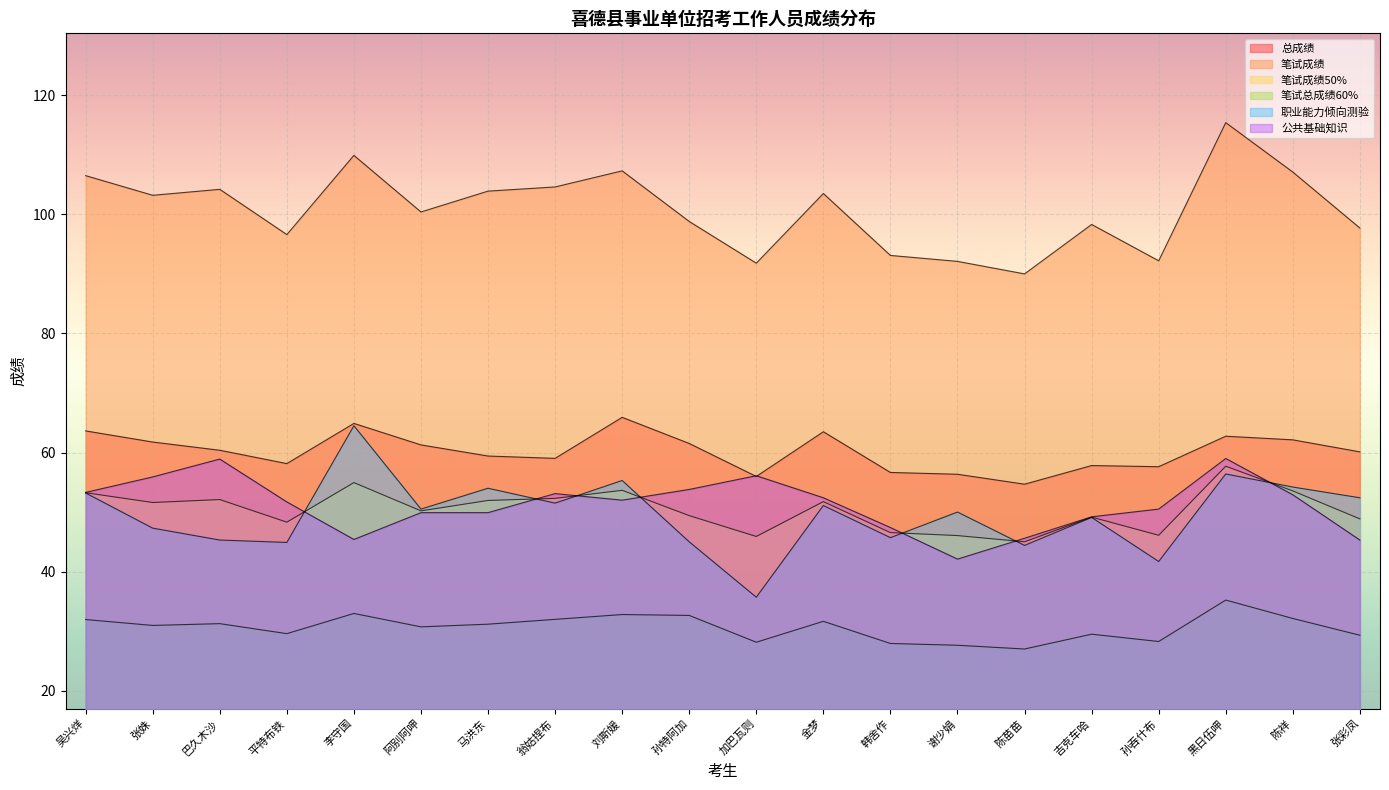

At which category does the chart reach its peak across all series?

黑日伍呷